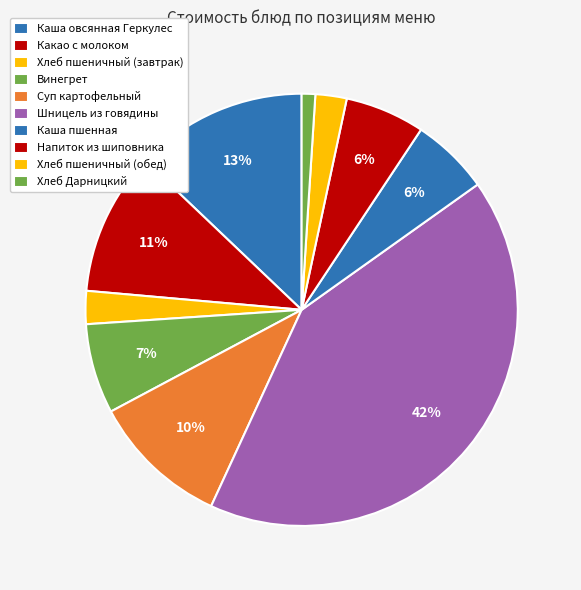

Which category has the smallest portion of the pie?

Хлеб Дарницкий